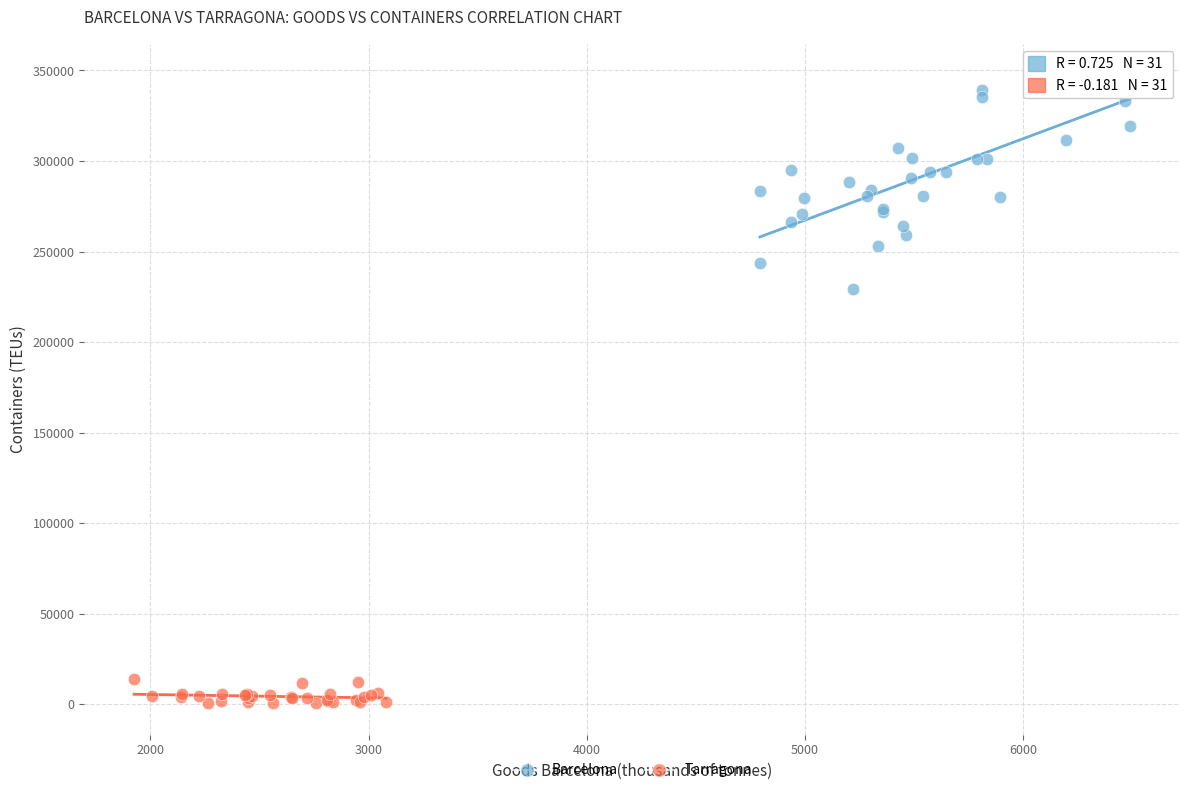

Which series reaches the minimum Y coordinate?

Tarragona